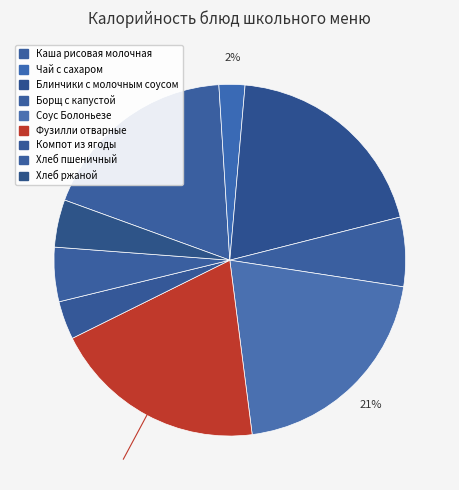

To the nearest percent, what is the combined percentage of Хлеб ржаной and Хлеб пшеничный?

9%